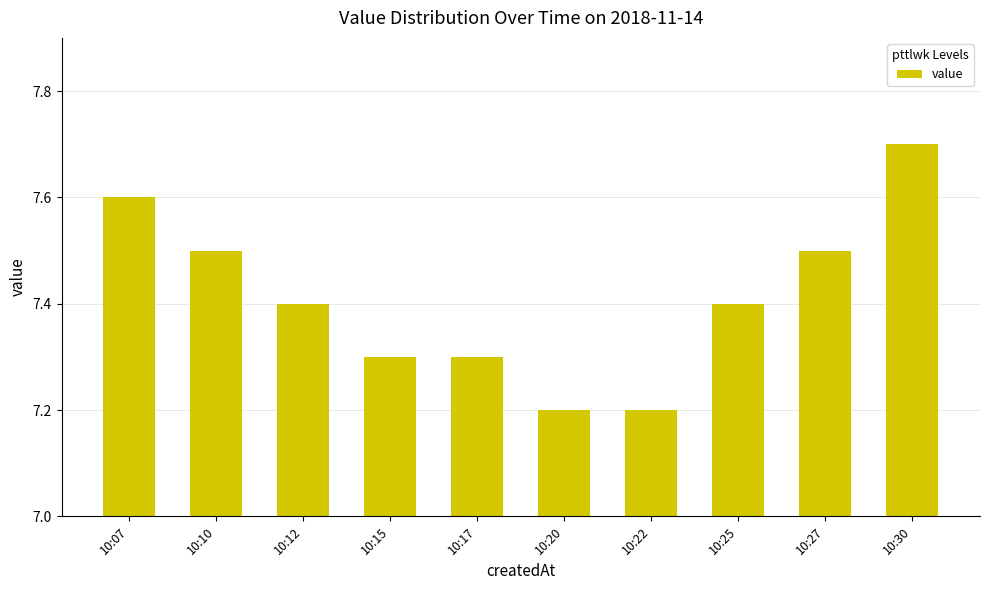

Reading left to right, transcribe all the data shown in this chart.

10:07=7.6	10:10=7.5	10:12=7.4	10:15=7.3	10:17=7.3	10:20=7.2	10:22=7.2	10:25=7.4	10:27=7.5	10:30=7.7